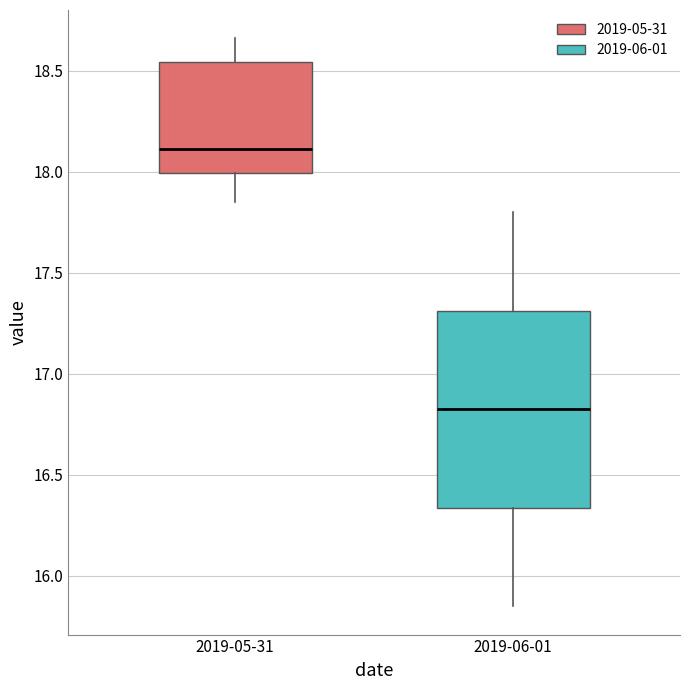

Comparing the boxes themselves (not the whiskers), which one is the tallest?

2019-06-01